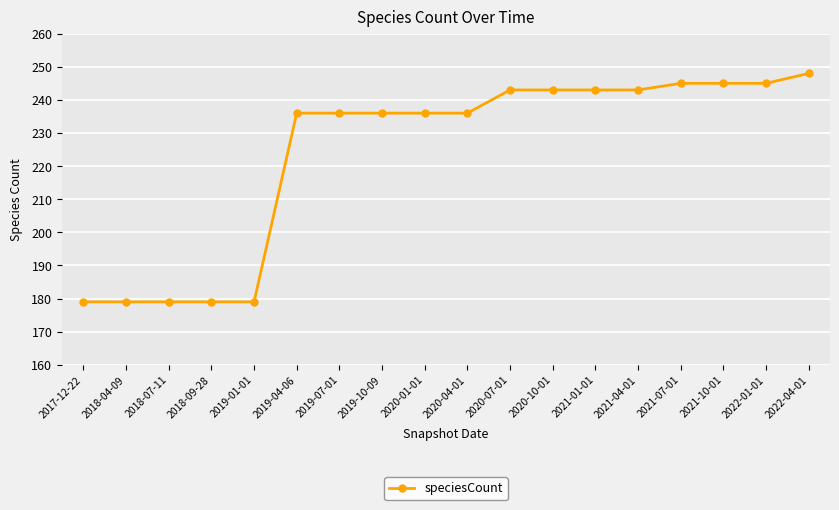

What position from the left is 2018-09-28?

4